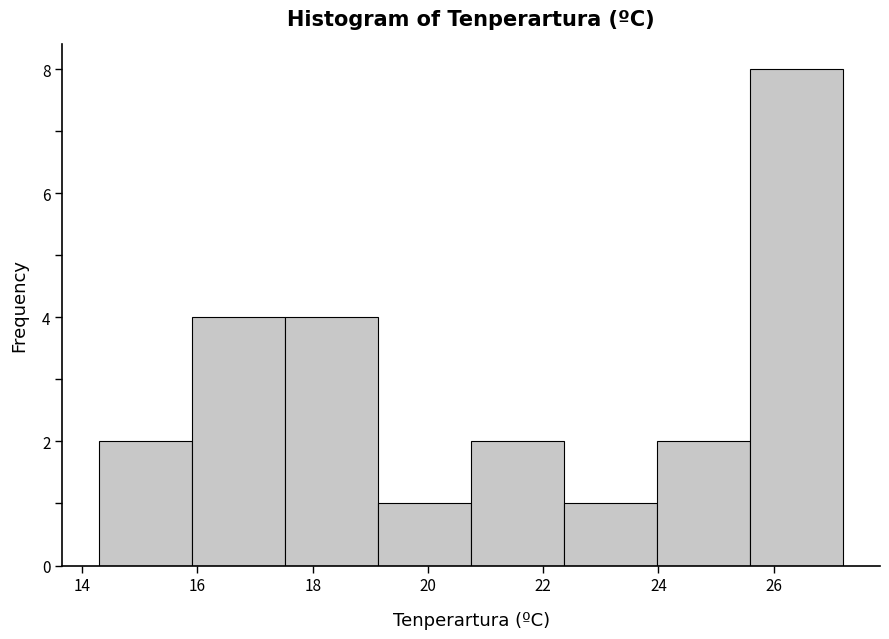

Reading left to right, list every bar in this chart as the range it spans on the x-axis followed by its height. Neither the bar edges nor the heights are printed on the chart, so give them approximately, as read against the axes.

14.4 to 16.0: 2
16.0 to 17.6: 4
17.6 to 19.2: 4
19.2 to 20.8: 1
20.8 to 22.4: 2
22.4 to 24.0: 1
24.0 to 25.6: 2
25.6 to 27.2: 8